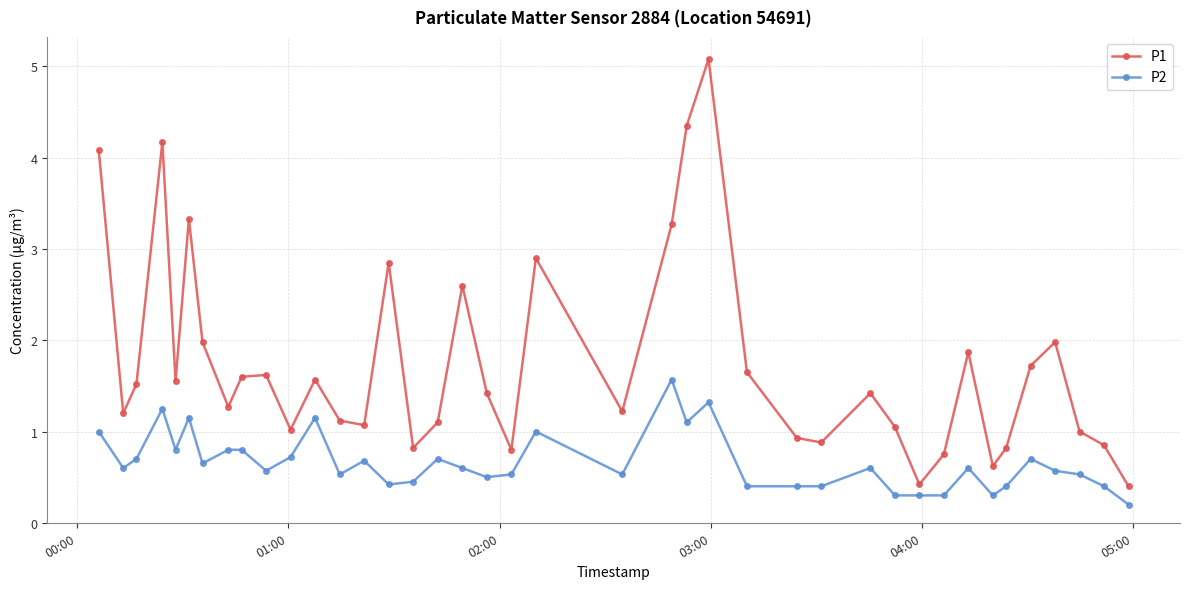

What is the average value of the P1 series?

1.7